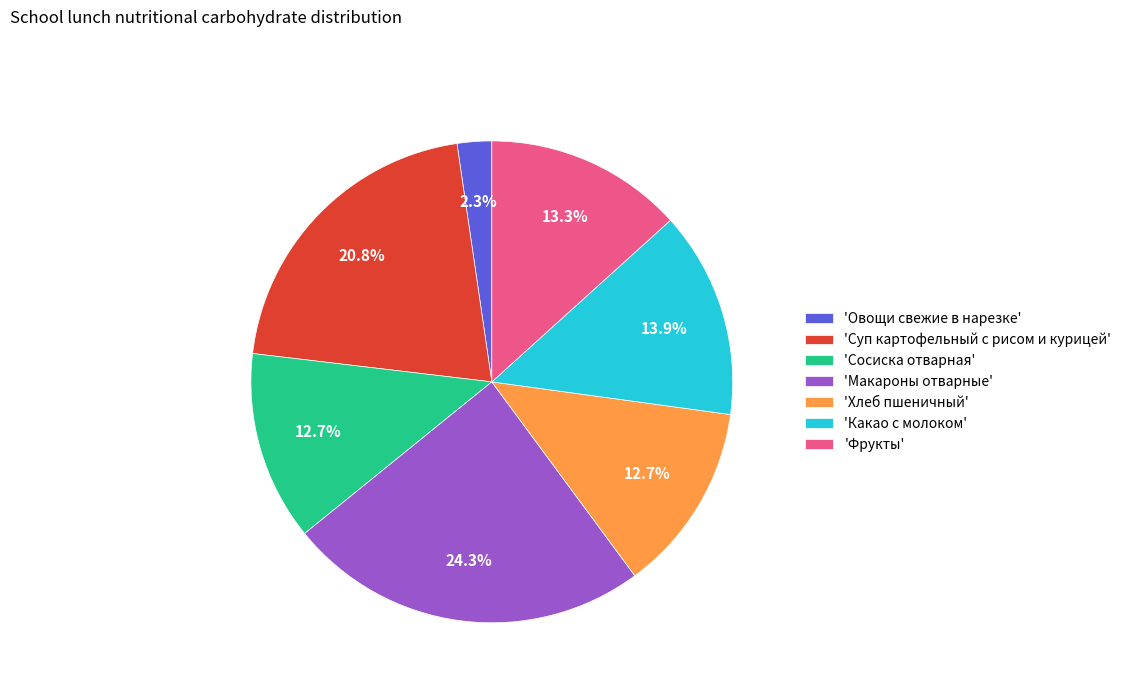

What is the smallest slice in the pie chart?

'Овощи свежие в нарезке'